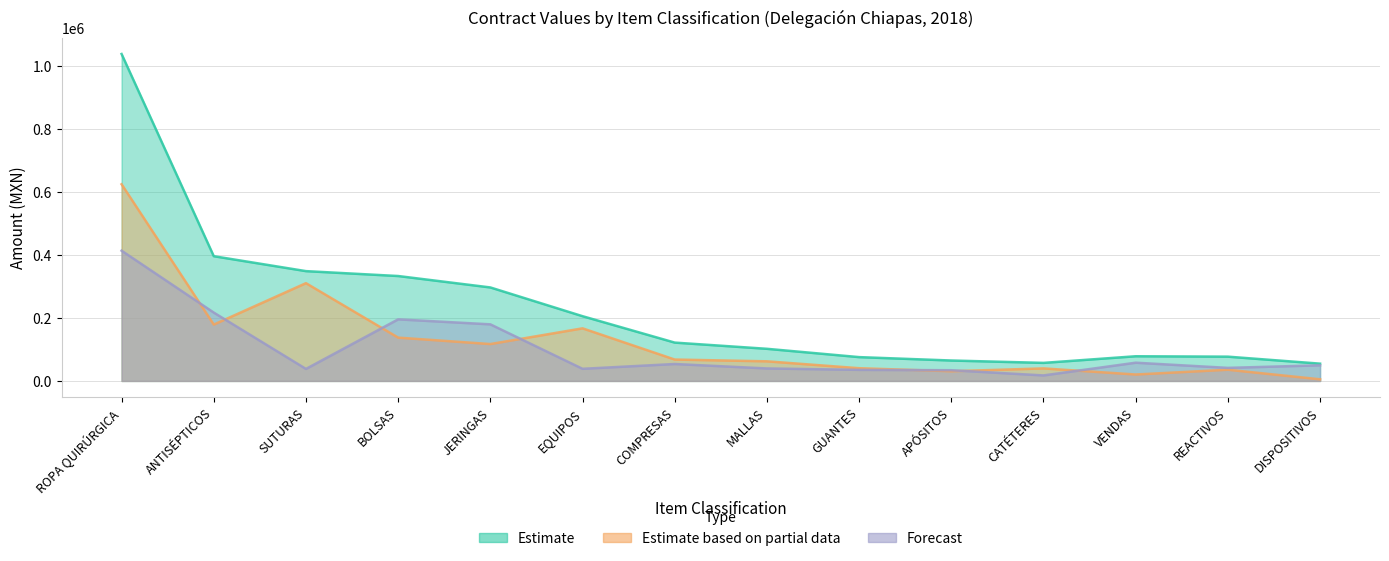

Which series has the widest spread of values?

contracts.value.amount